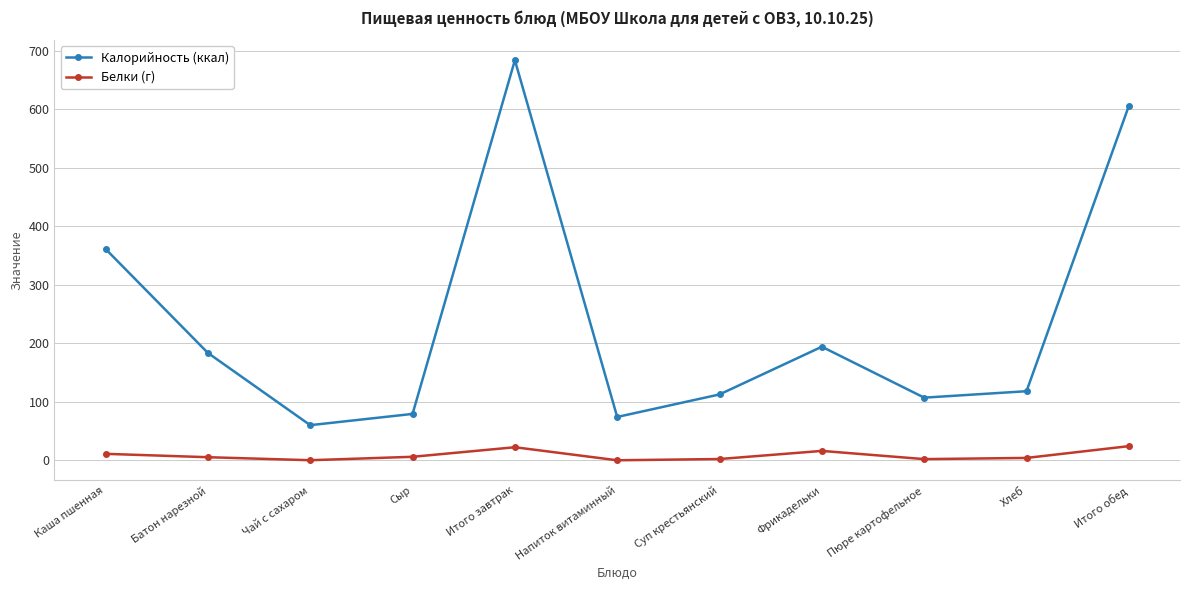

Which label corresponds to the largest value in the chart?

Итого завтрак